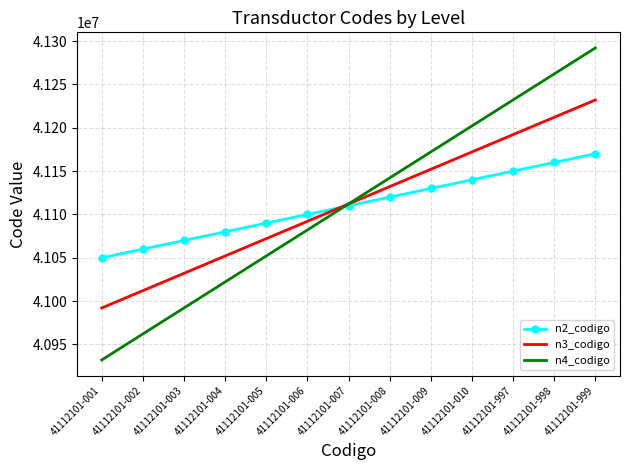

Between 41112101-004 and 41112101-010, which series saw the biggest shift?

n4_codigo